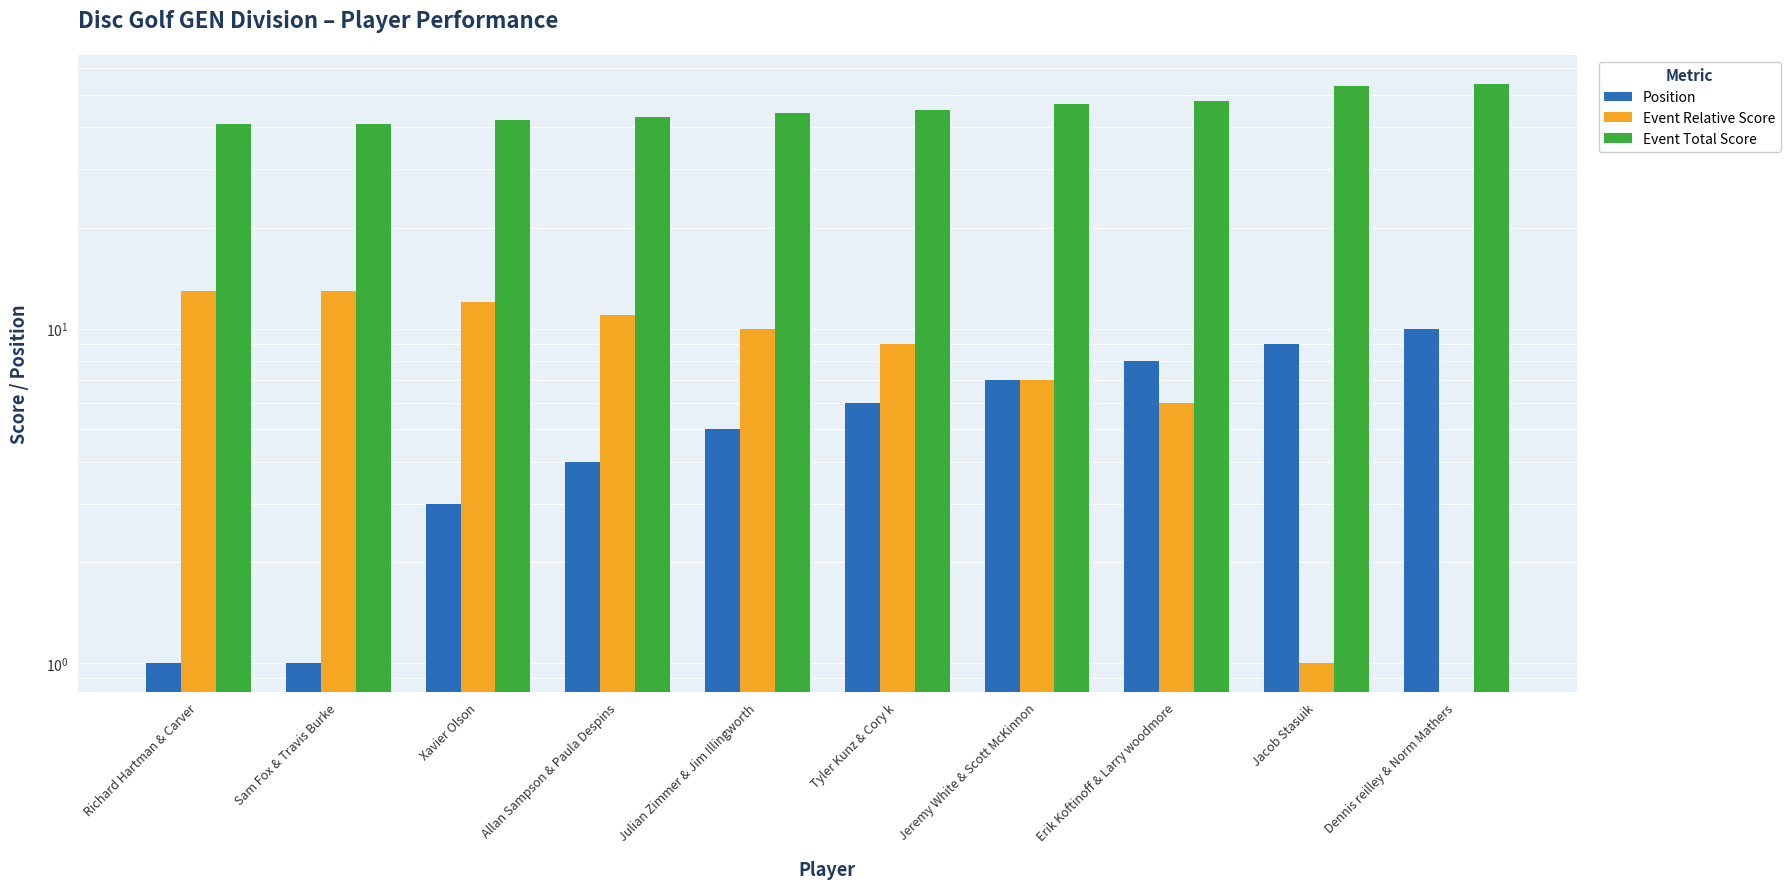

What value does the Event Relative Score series have at Erik Koftinoff & Larry woodmore?

6